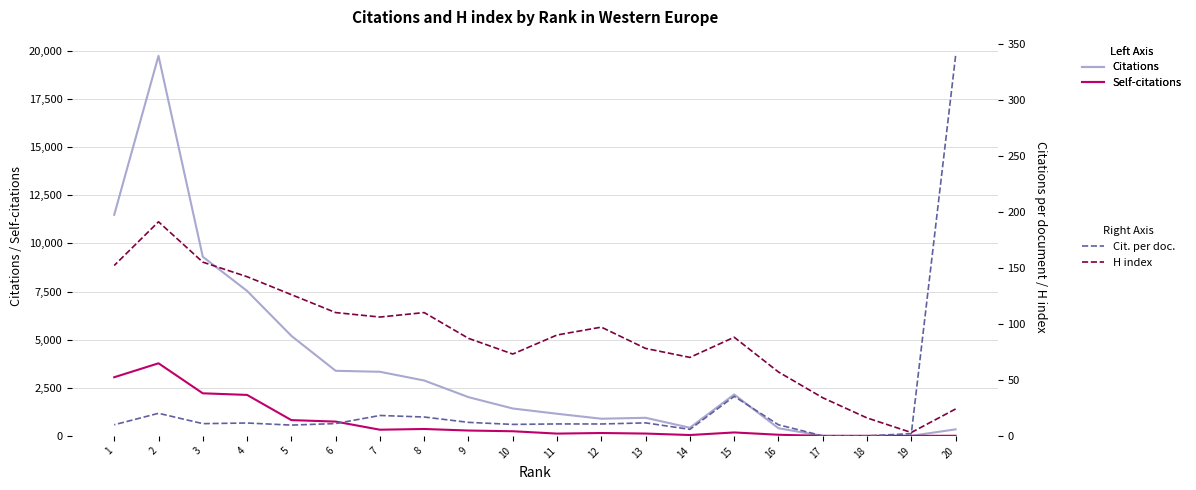

How many lines are shown in the chart?

4